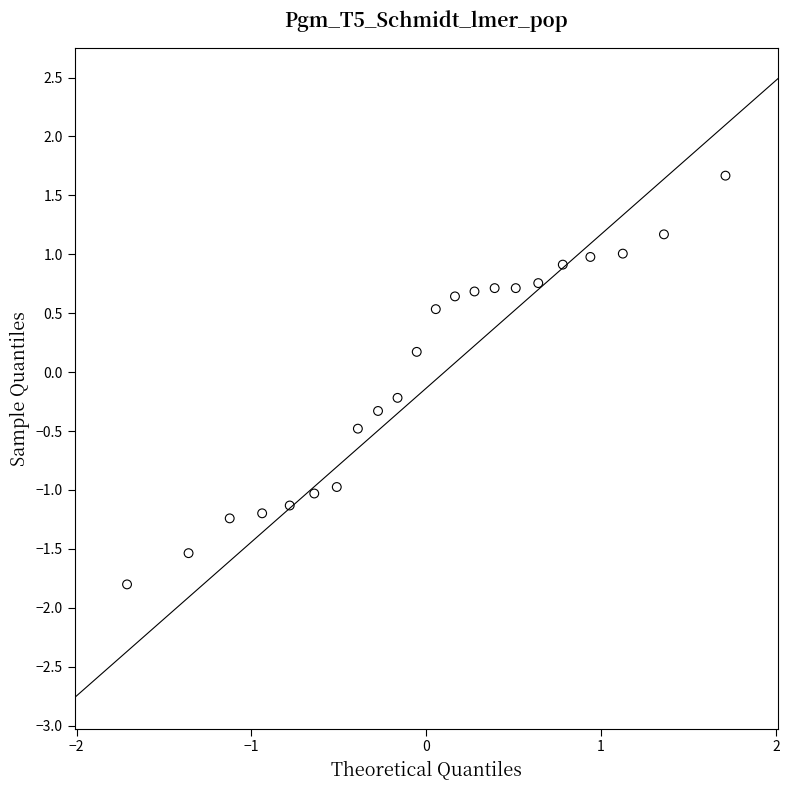

What is the range of X values (max minus min)?

3.4